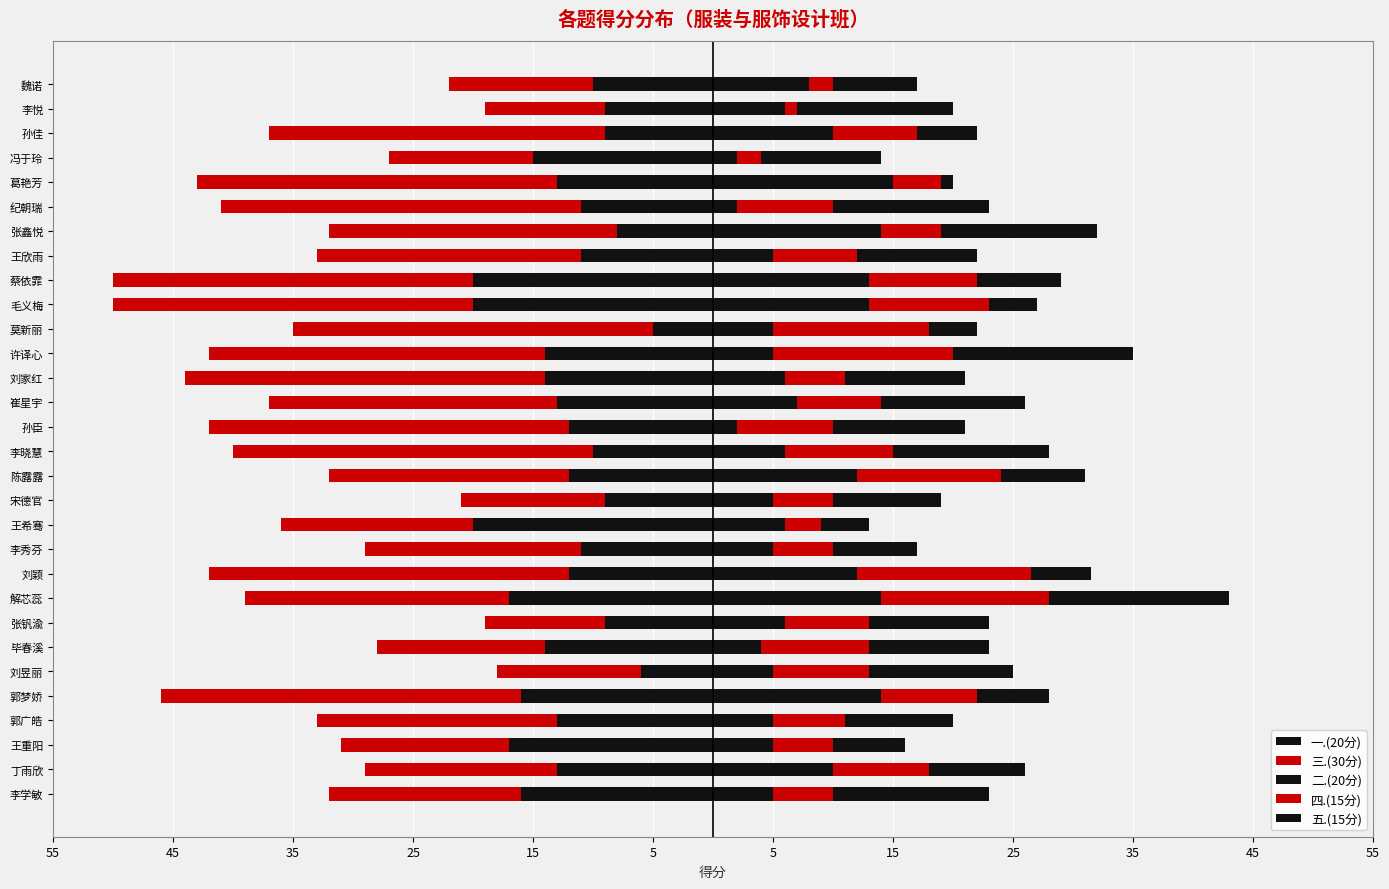

The value of 一.(20分) at 王欣雨 is -11.0. True or false?

True